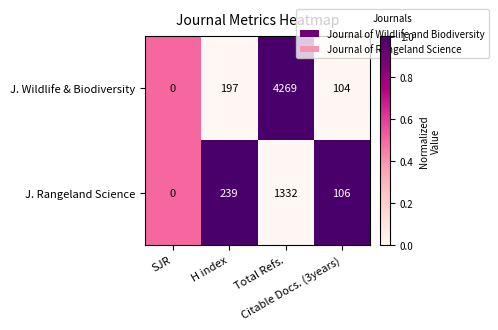

What is the difference between the second highest and minimum values in the J. Rangeland Science series?

239